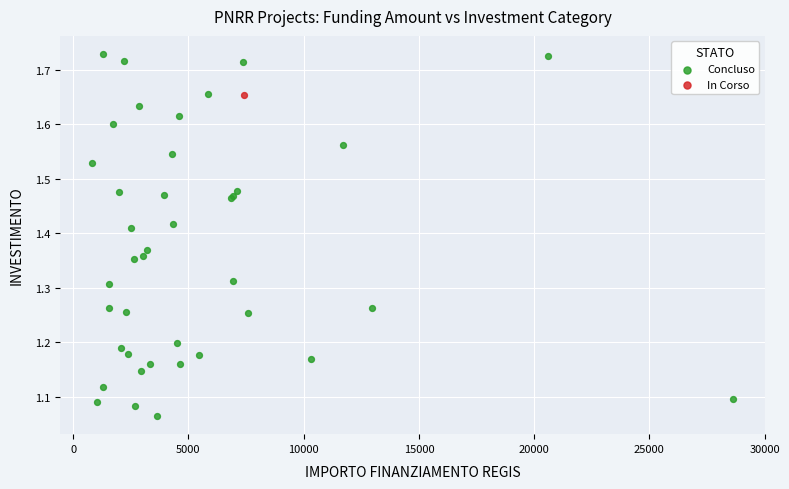

What are all the series names shown in the legend?

Concluso, In Corso